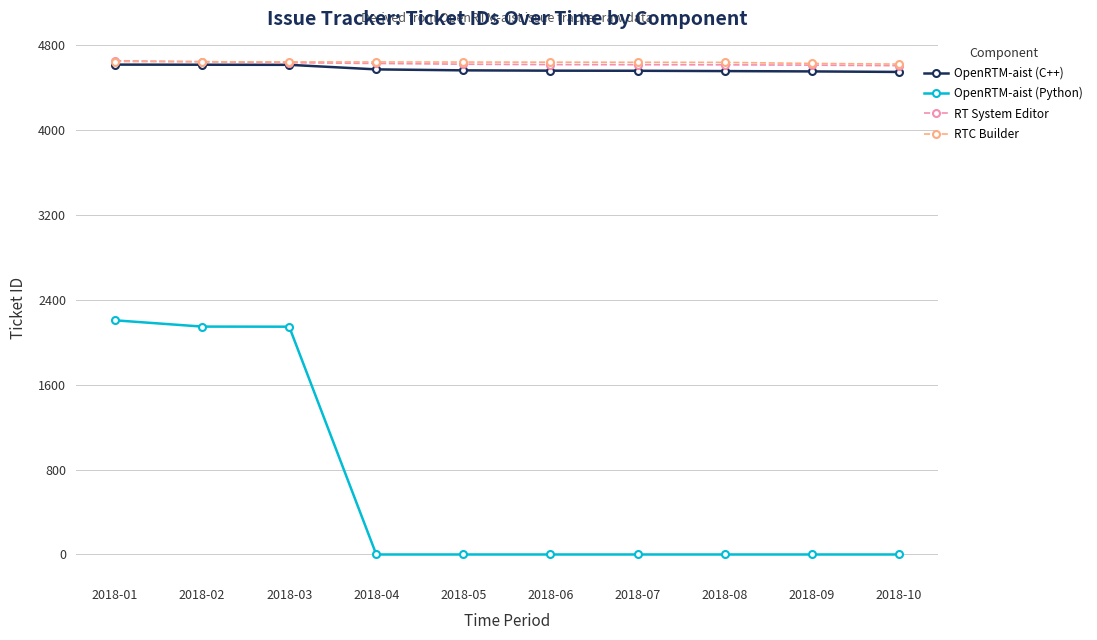

True or false: RTC Builder and OpenRTM-aist (Python) cross at least once.

False